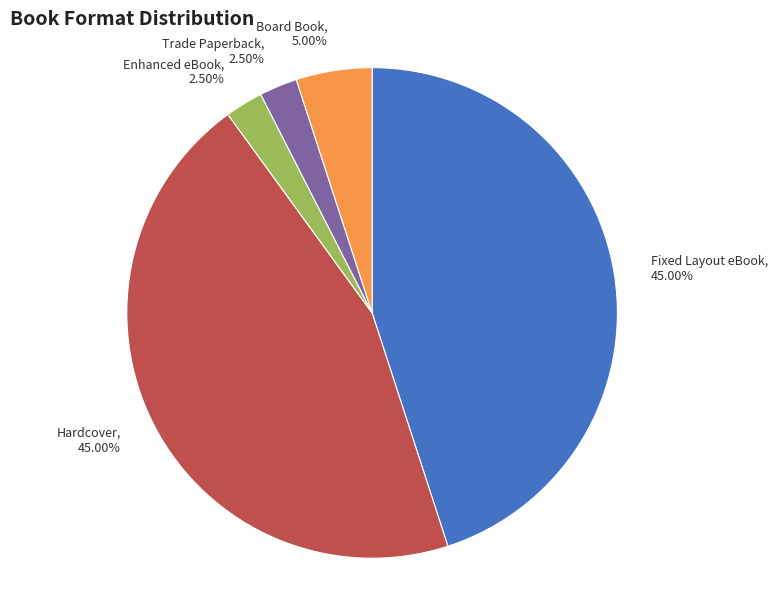

How many slices are in this pie chart?

5